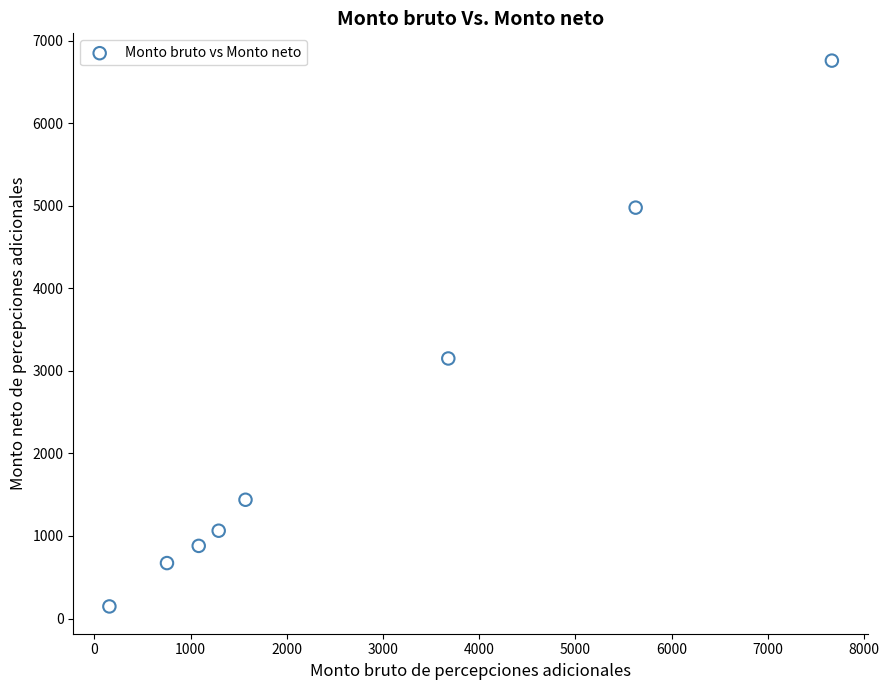

What is the average X value?

2728.1